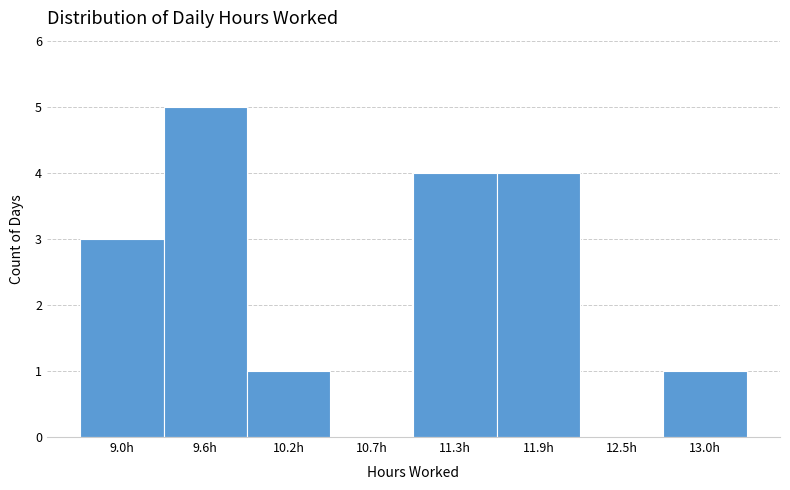

Reading left to right, extract all data points from this chart.

9.0h=3	9.6h=5	10.2h=1	10.7h=0	11.3h=4	11.9h=4	12.5h=0	13.0h=1